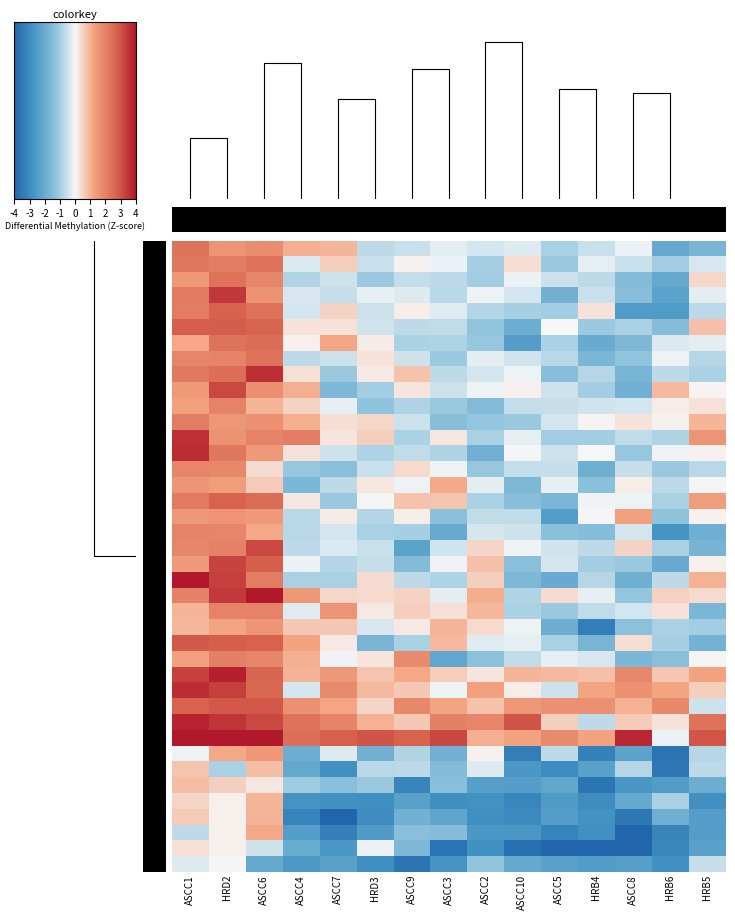

The 30 series shows 1.4 at ASCC3. True or false?

False